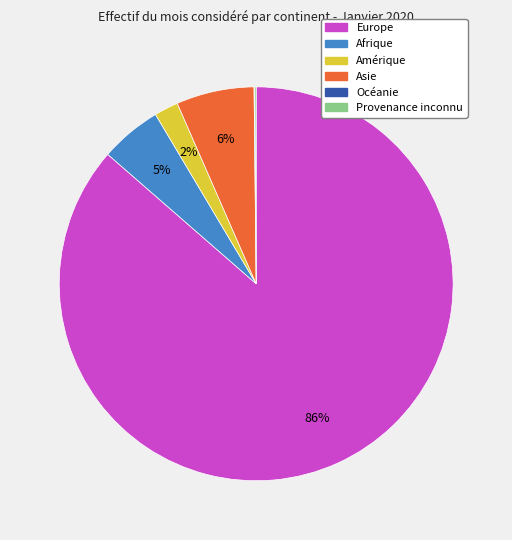

Which category has the biggest portion of the pie?

Europe